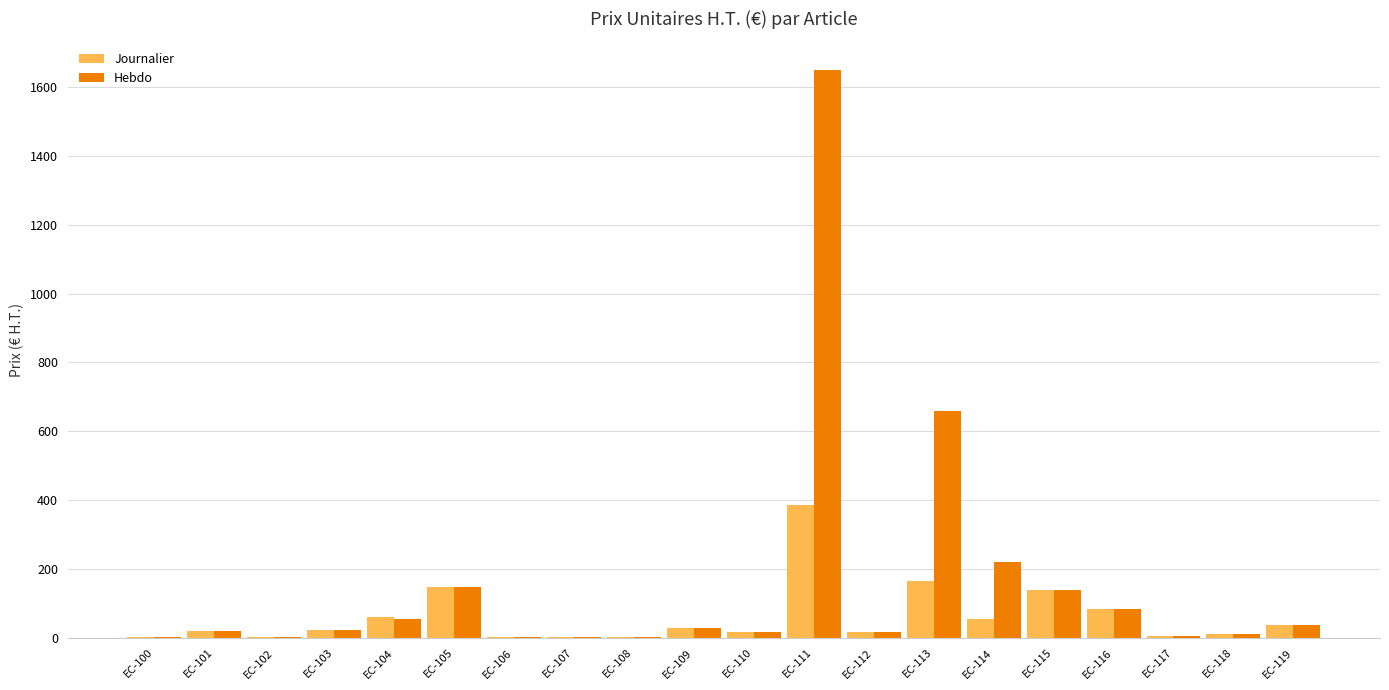

What is the sum of all Hebdo values?

3123.9